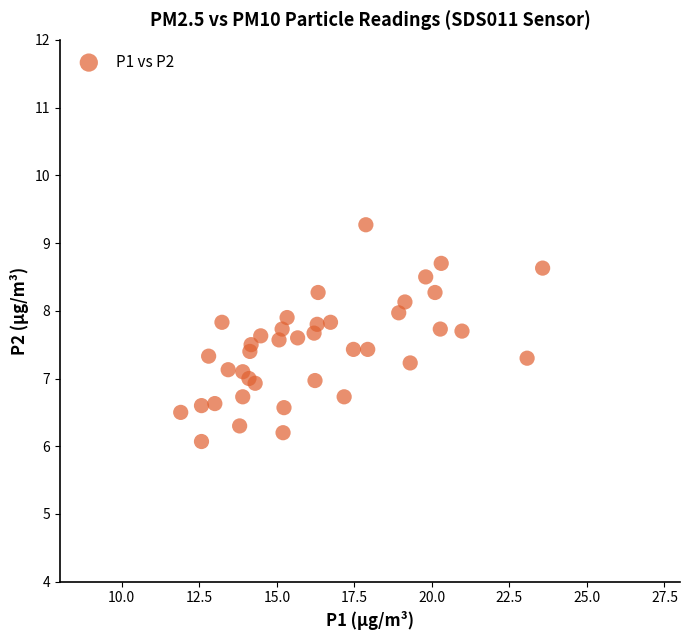

What is the range of X values (max minus min)?

11.7